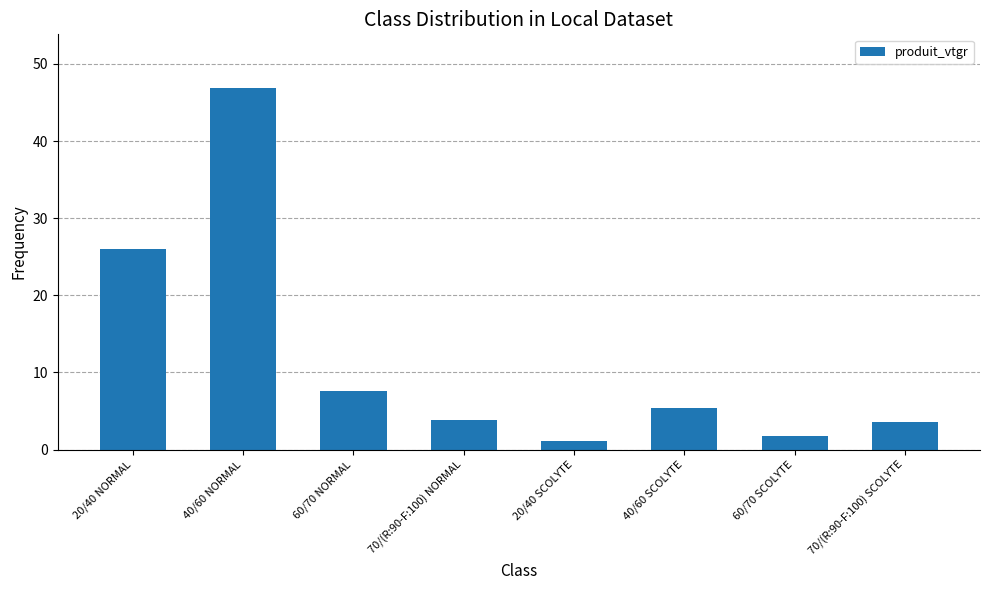

What is the difference between the maximum and minimum values?

45.7